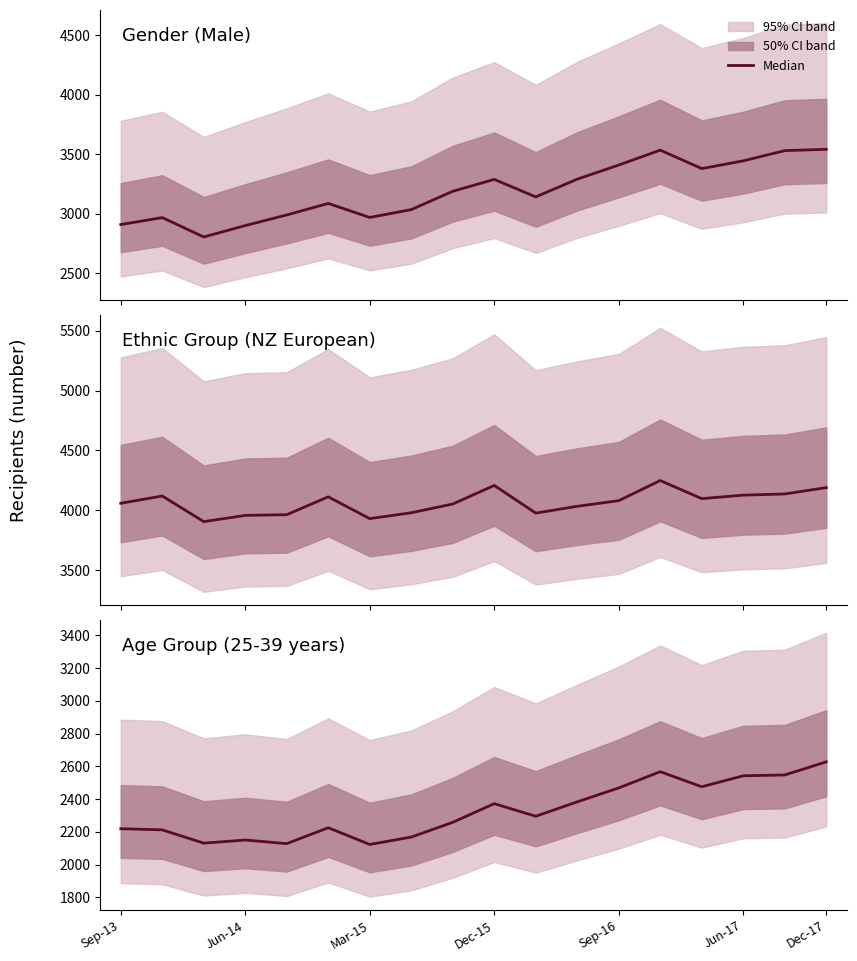

Reading left to right, what are all the values shown in this chart?

Gender (Male): 2907	2966	2803	2899	2988	3085	2967	3033	3187	3287	3140	3289	3408	3533	3378	3443	3529	3540
Ethnic Group (NZ European): 4059	4120	3906	3958	3964	4113	3931	3980	4053	4208	3977	4034	4081	4249	4098	4127	4137	4190
Age Group (25-39 years): 2219	2212	2131	2150	2128	2225	2123	2168	2258	2372	2295	2383	2468	2567	2475	2542	2547	2627